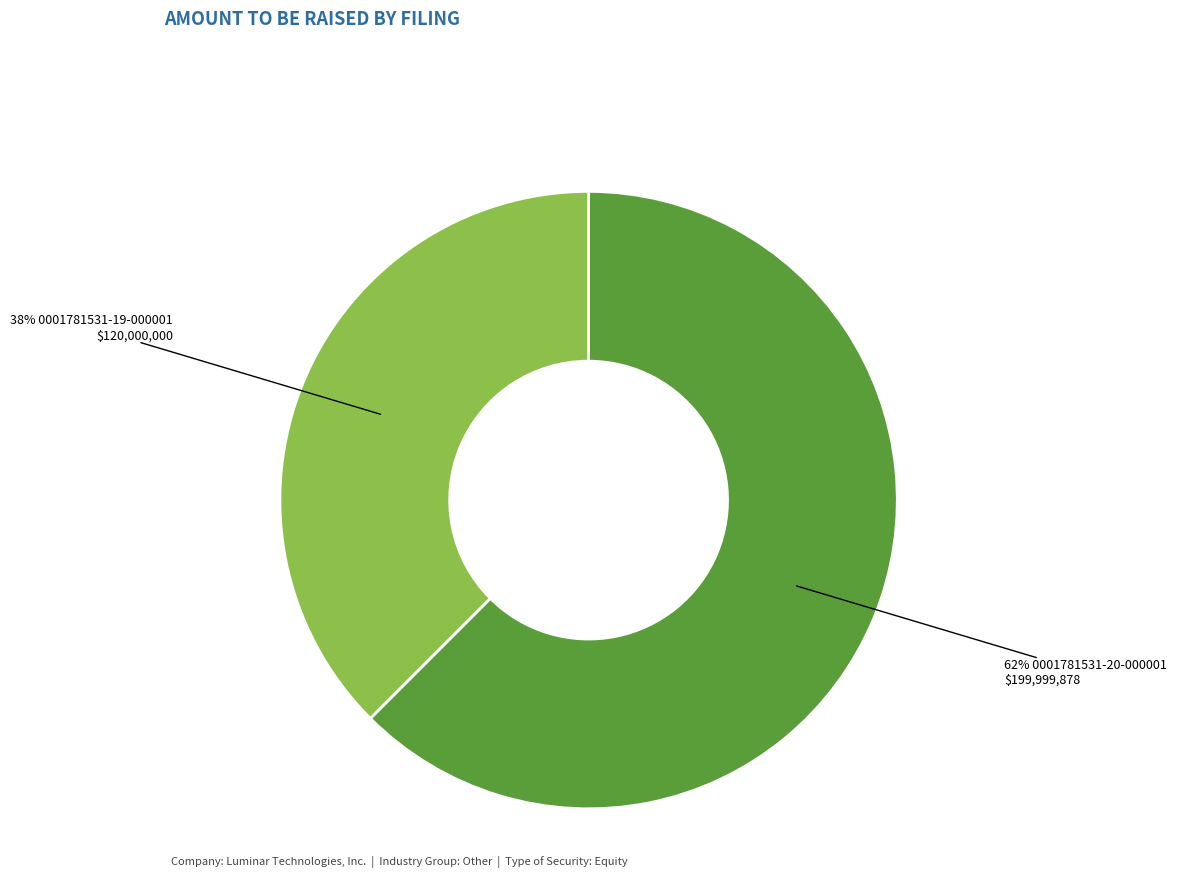

Does any single category account for the majority?

Yes